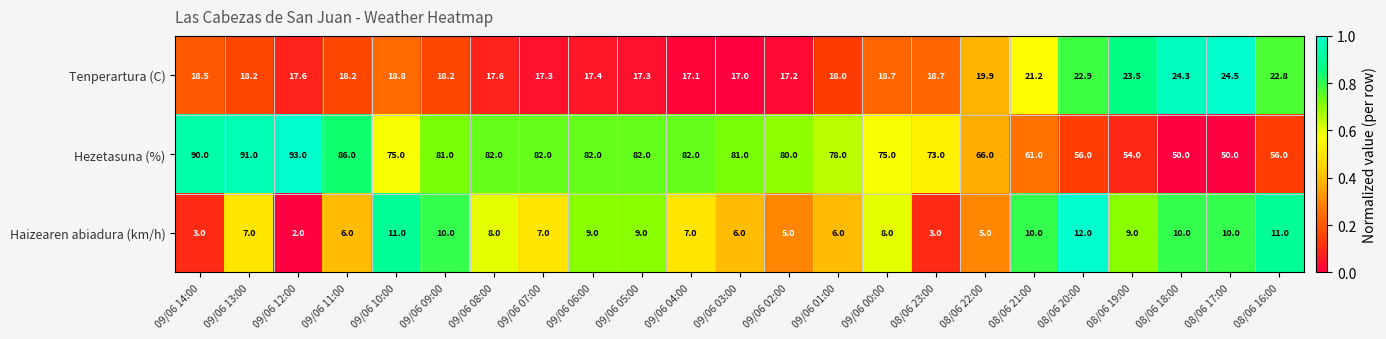

What is the difference between the Tenperartura (C) values at 08/06 23:00 and 09/06 08:00?

1.1